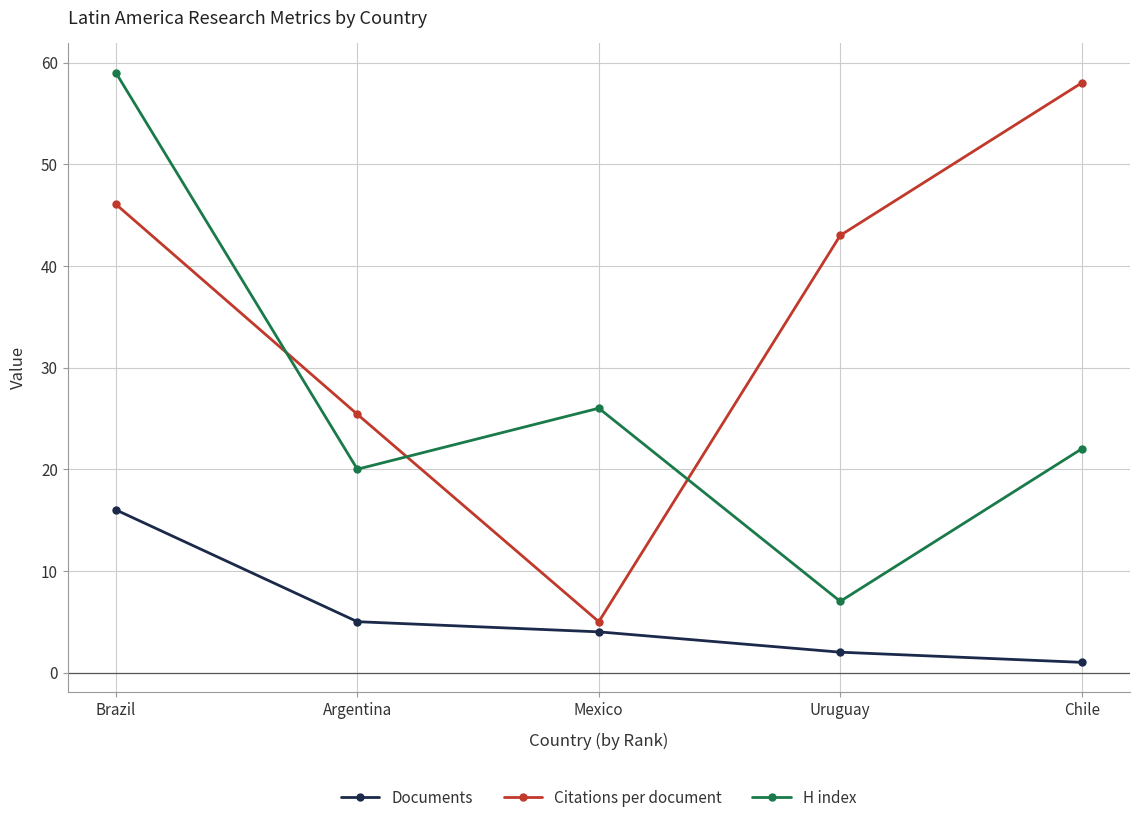

How many data points does each series have?

5